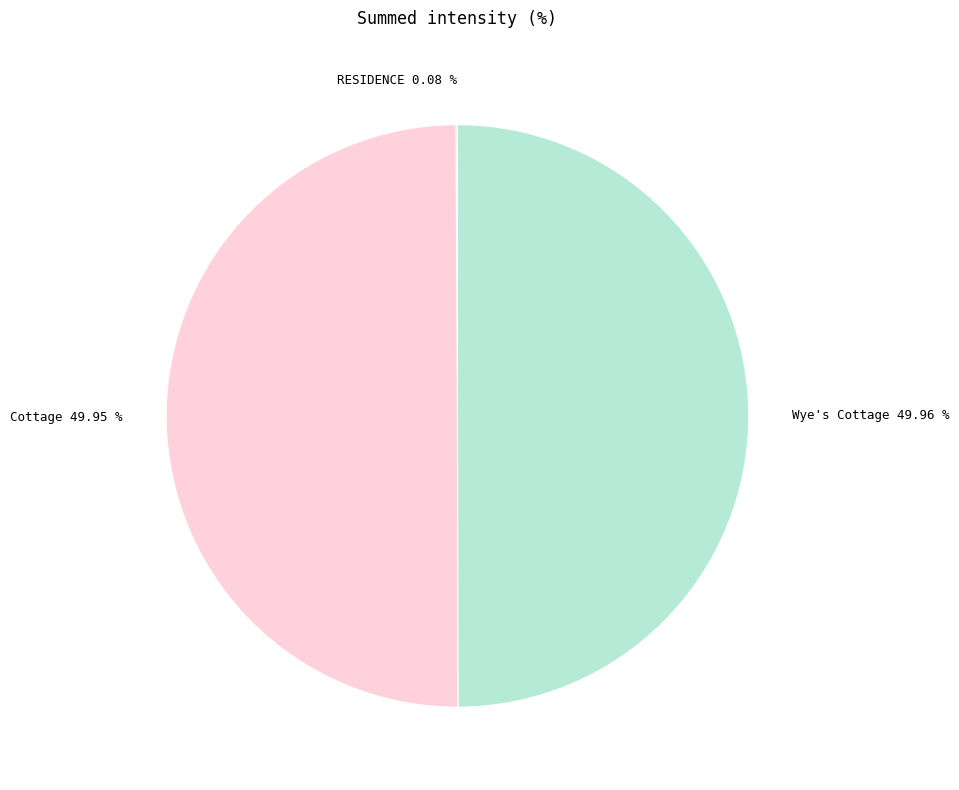

Which has a higher value, RESIDENCE or Wye's Cottage?

Wye's Cottage